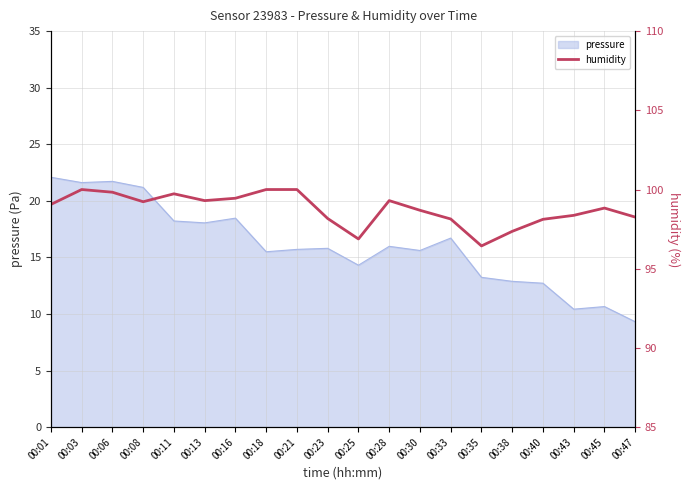

What is the greatest value displayed?

100.0